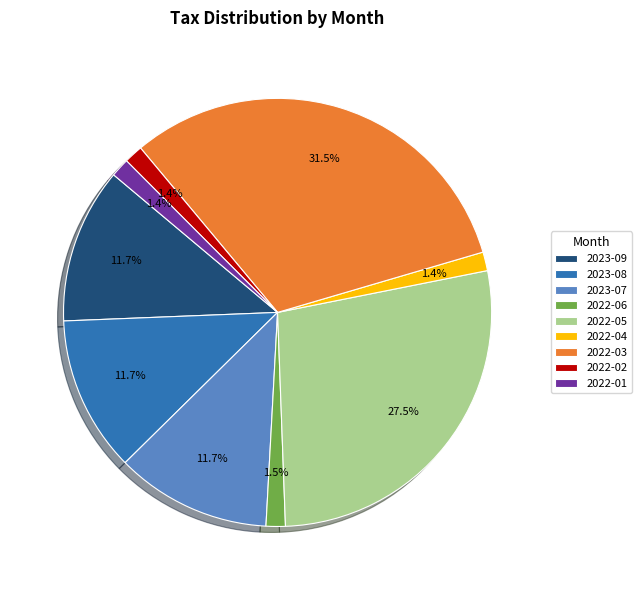

Combined, what portion of the pie is 2023-08 and 2022-06?

13.2%